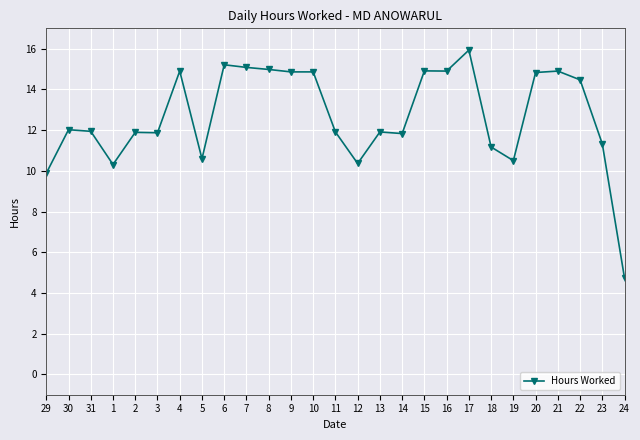

What is the difference between the maximum and minimum values?

11.2